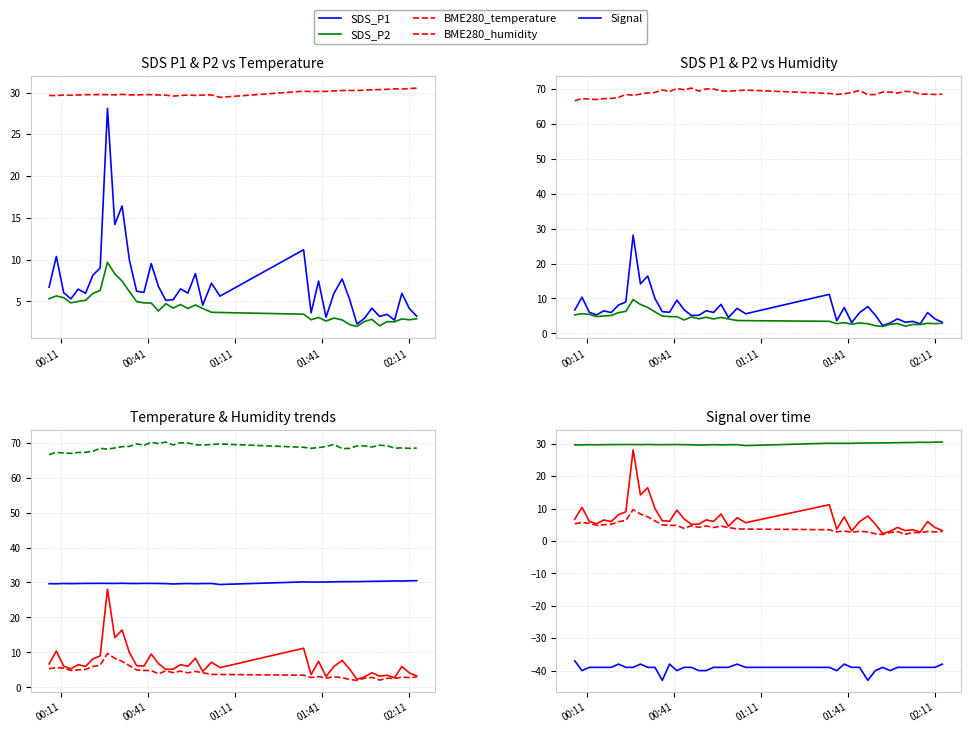

What is the value of the BME280_temperature point at the 35th from the left?

30.4